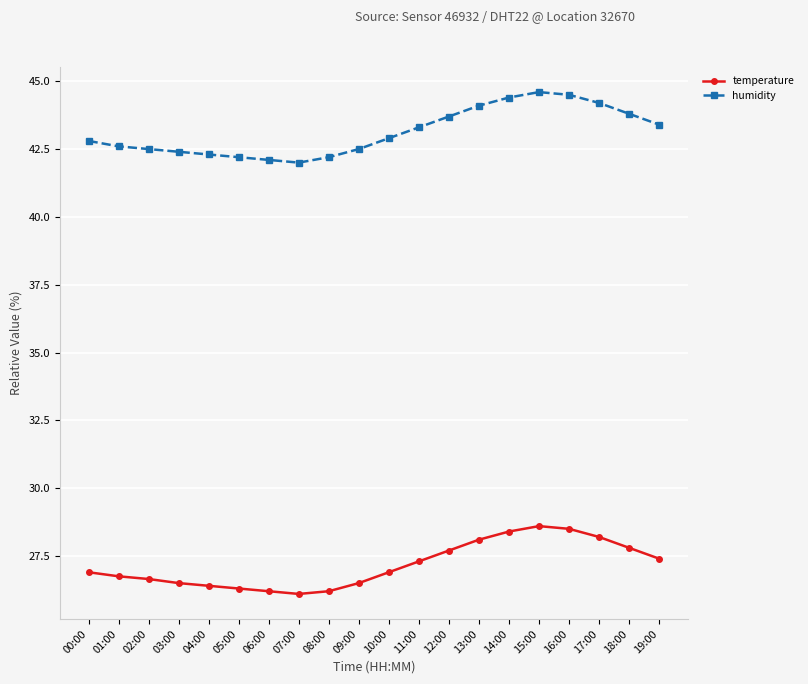

True or false: temperature has a value of 12.5 at 11:00.

False